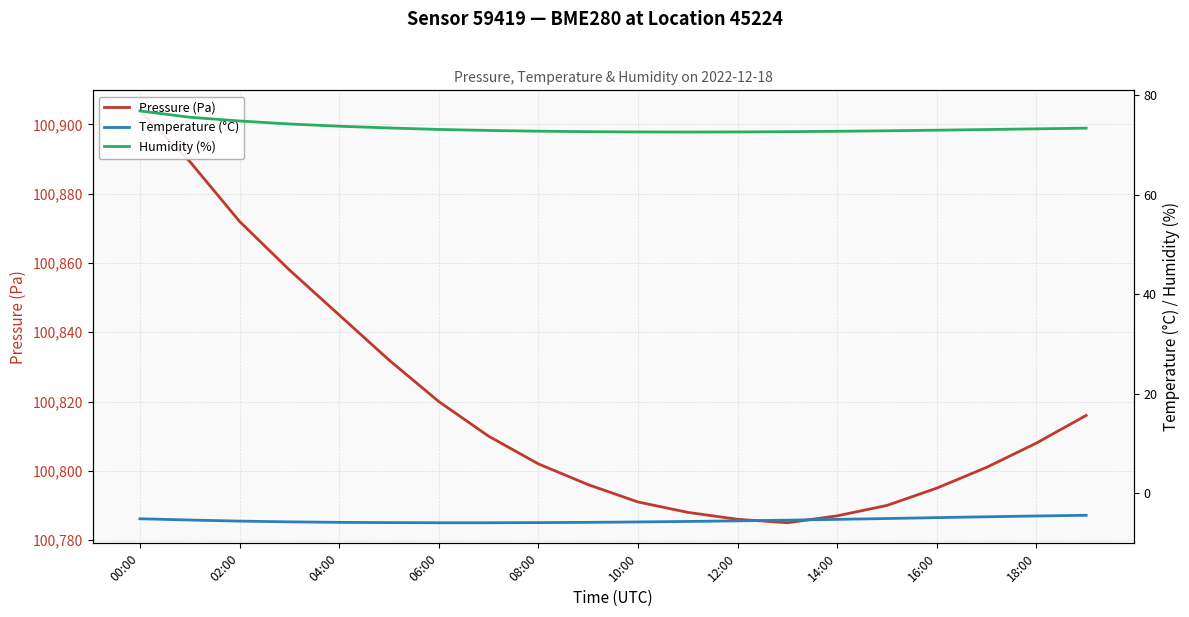

What is the difference between the maximum and minimum values in the Pressure (Pa) series?

118.9